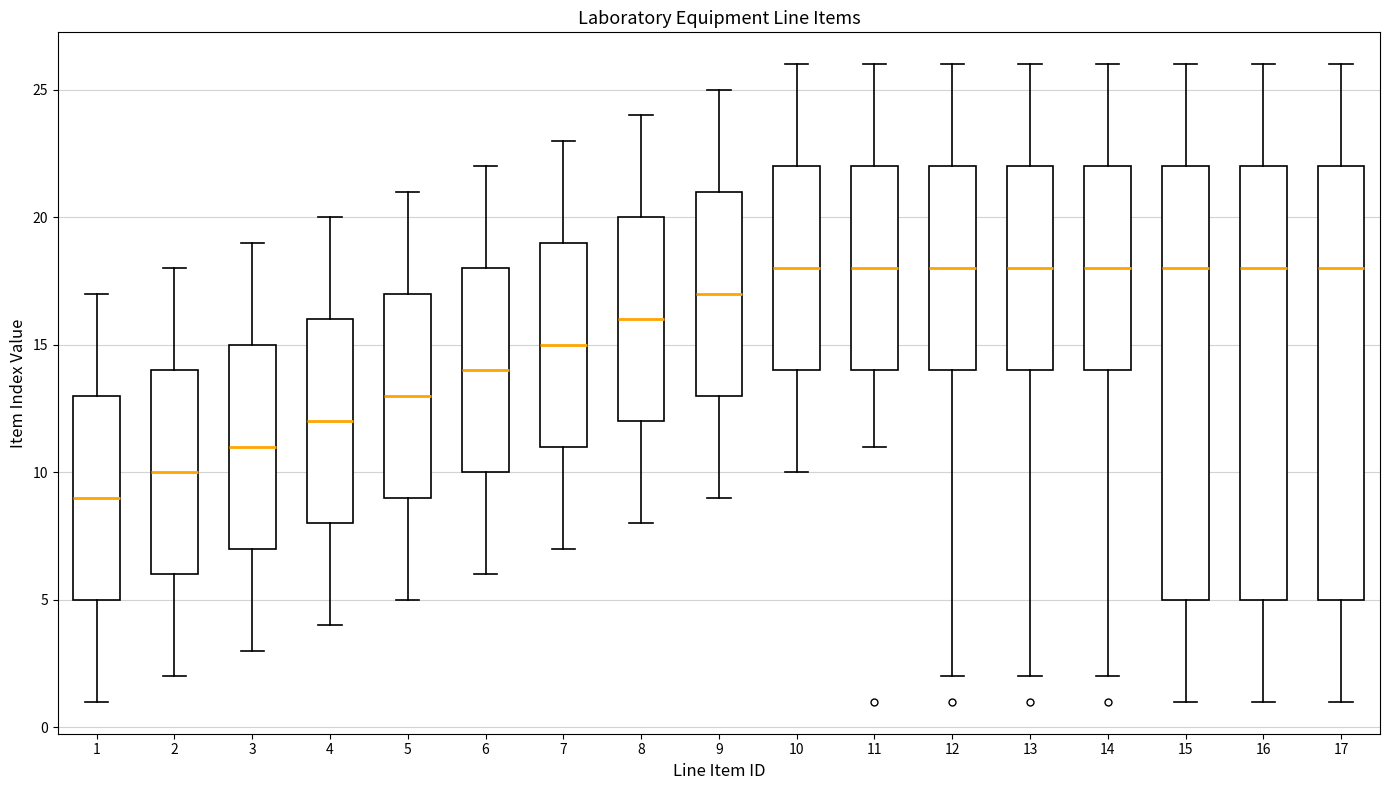

Where does the lower whisker of the box at x = 7 end on the y-axis? The values are not printed on the chart, so give them approximately, as read against the axis.

7